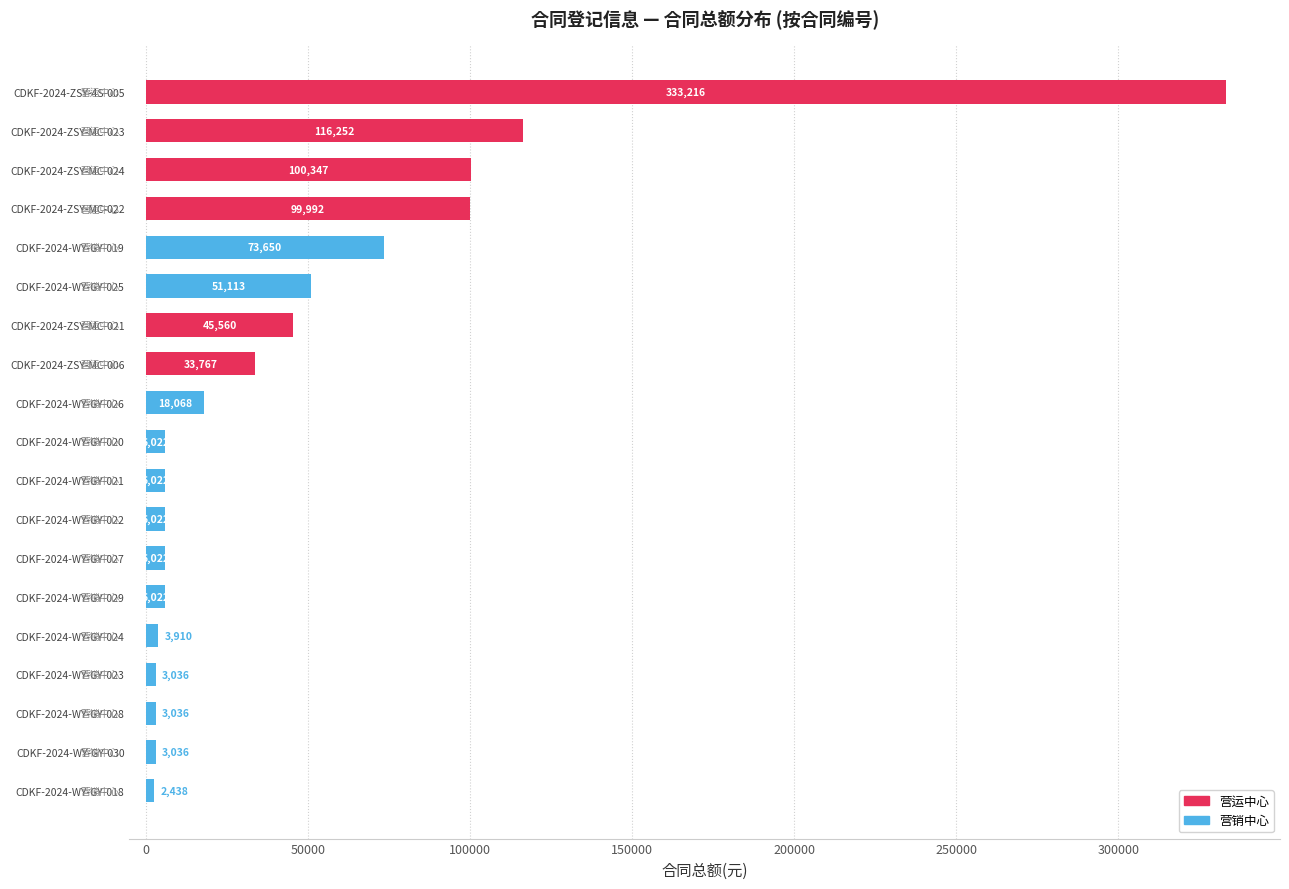

The chart shows a value of 48362.4 at CDKF-2024-ZSY-MC-006. True or false?

False